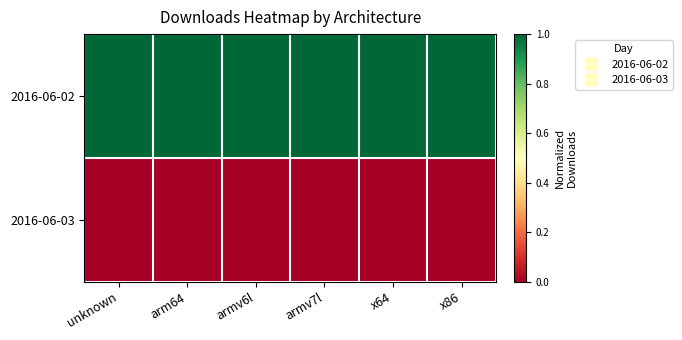

Reading left to right, transcribe all the data shown in this chart.

2016-06-02: unknown=1.0	arm64=1.0	armv6l=1.0	armv7l=1.0	x64=1.0	x86=1.0
2016-06-03: unknown=0.0	arm64=0.0	armv6l=0.0	armv7l=0.0	x64=0.0	x86=0.0